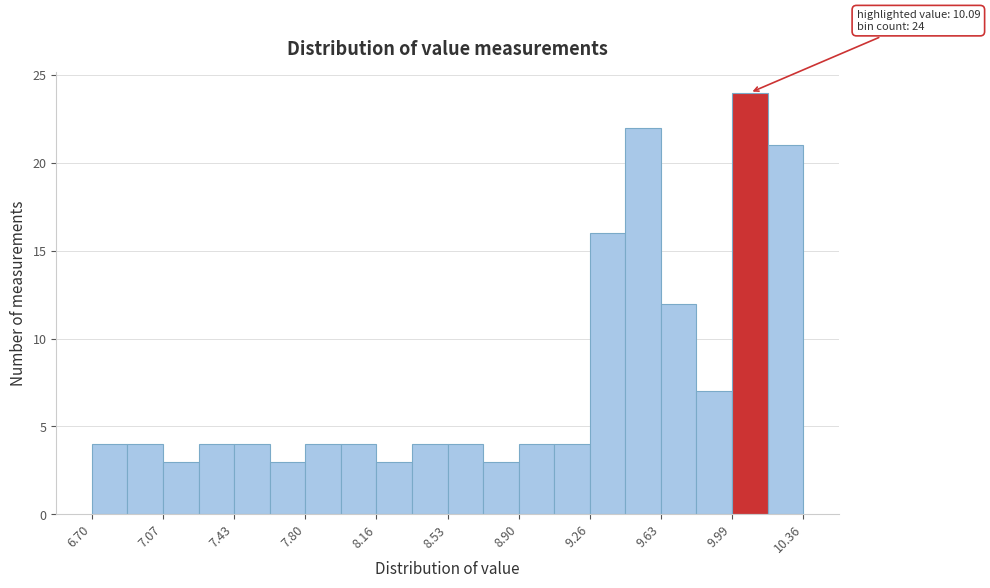

Around what value on the x-axis is the tallest bar? Give the approximate position of its centre, as read against the axis.

10.10